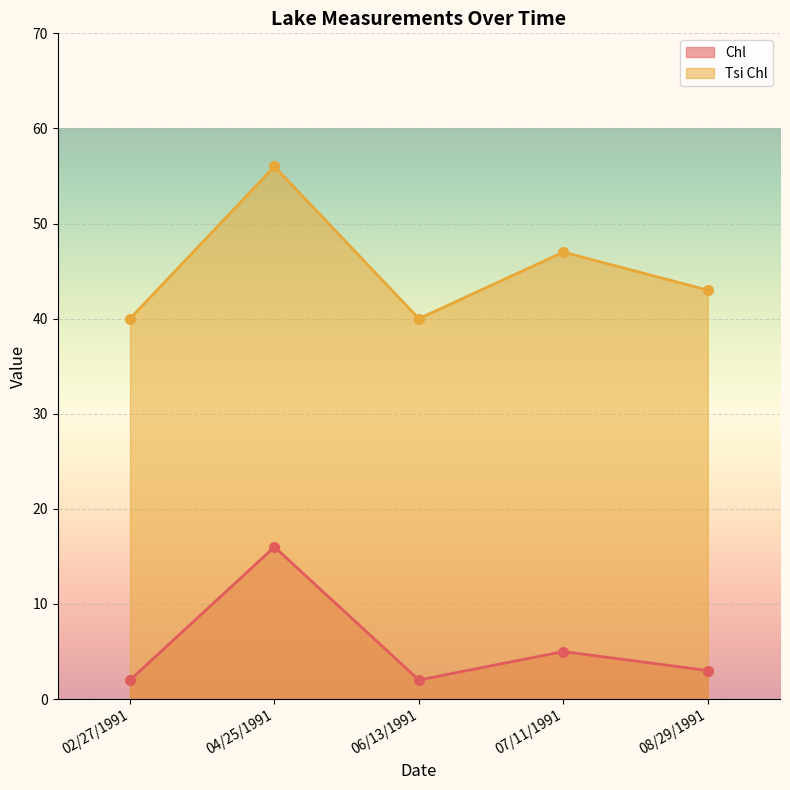

How many values in the Chl series are below 3?

2